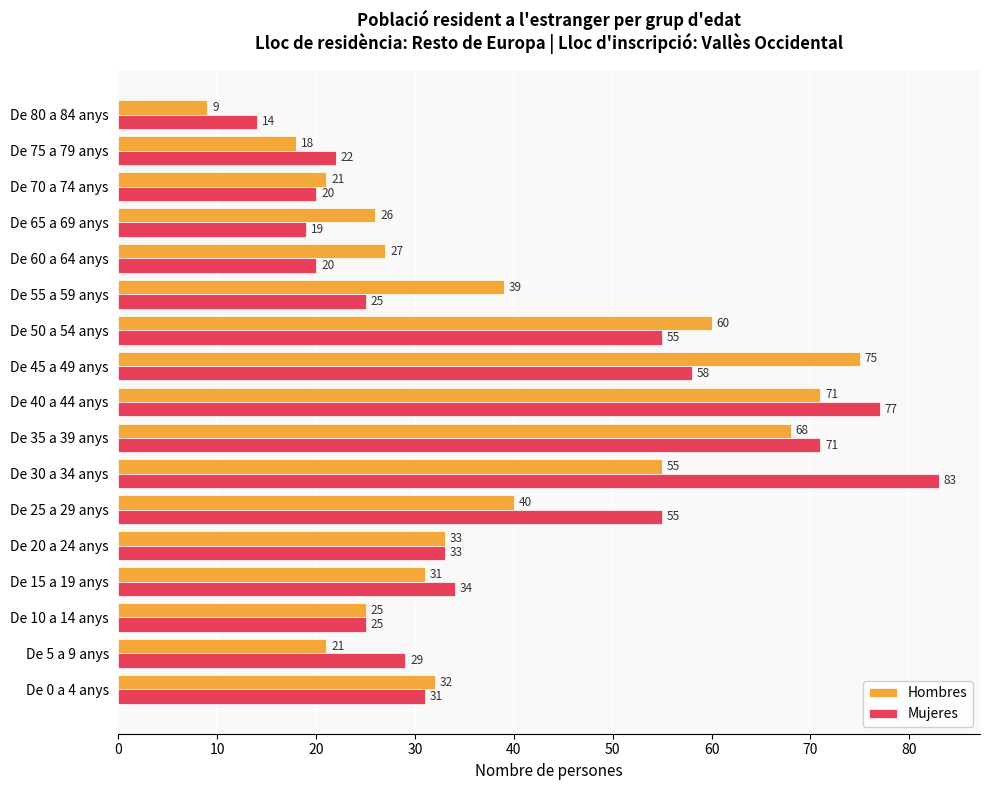

What are all the series names shown in the legend?

Hombres, Mujeres